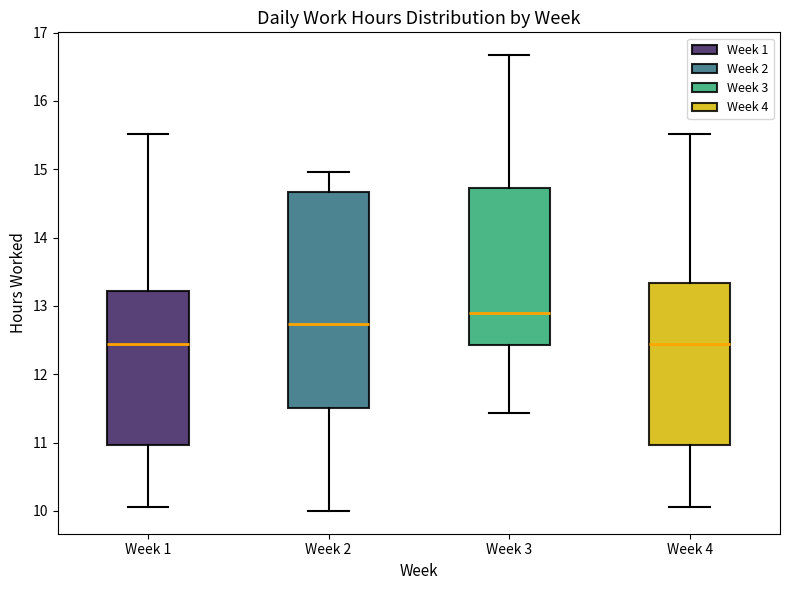

Reading left to right, read every box against the y-axis: the position of its median line, the range the box covers, and the ends of its whiskers. The values are not printed on the chart, so give them approximately, as read against the axis.

Week 1: median 12.5, box 11.0 to 13.2, whiskers 10.1 to 15.5
Week 2: median 12.7, box 11.5 to 14.7, whiskers 10.0 to 15.0
Week 3: median 12.9, box 12.4 to 14.7, whiskers 11.4 to 16.7
Week 4: median 12.5, box 11.0 to 13.3, whiskers 10.1 to 15.5